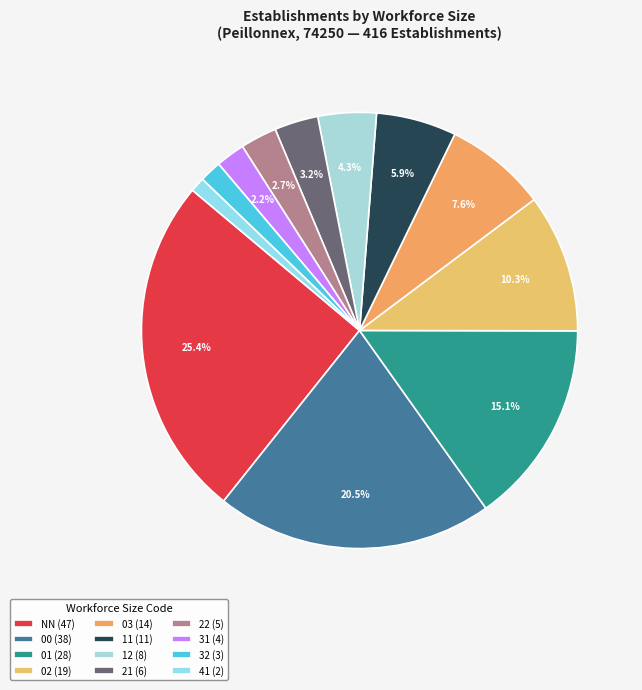

Combined, what portion of the pie is 22 and 00?

23.2%